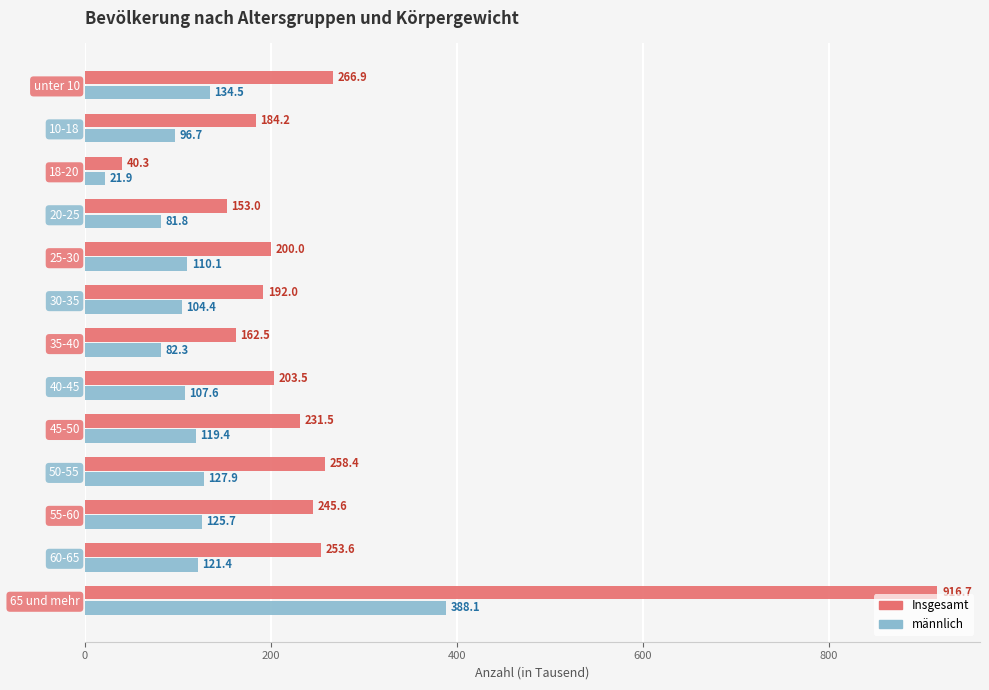

At which category is the sum across all series the highest?

65 und mehr